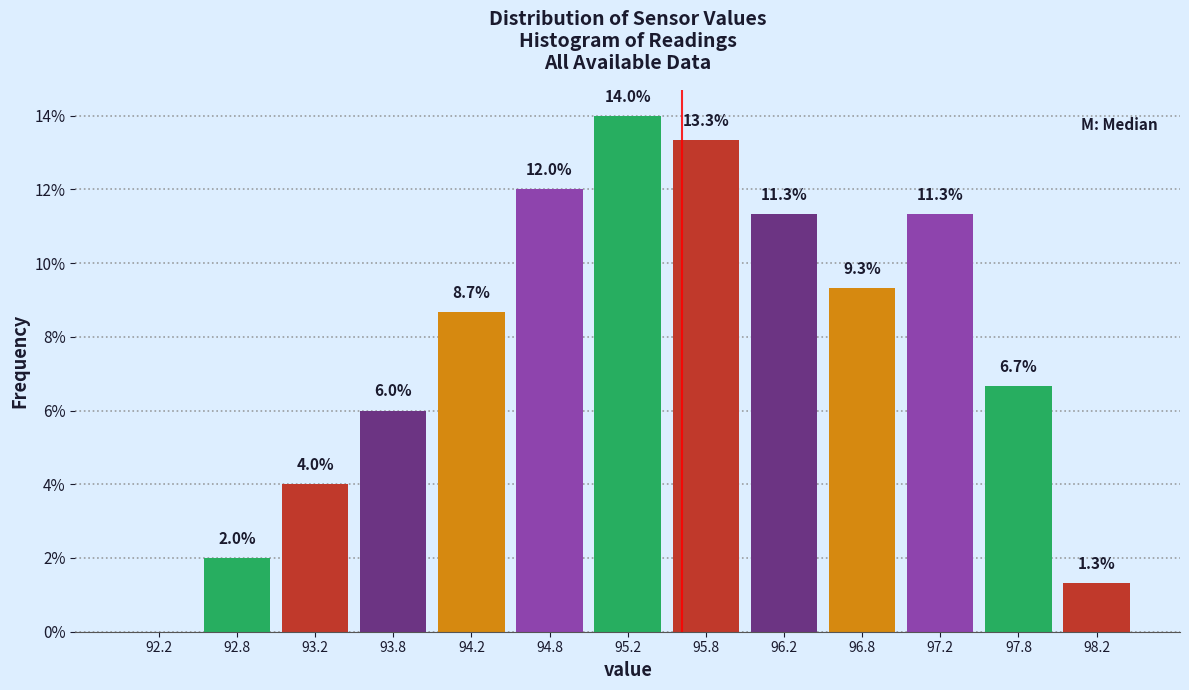

Which range on the x-axis has the tallest bar?

95.0 to 95.5